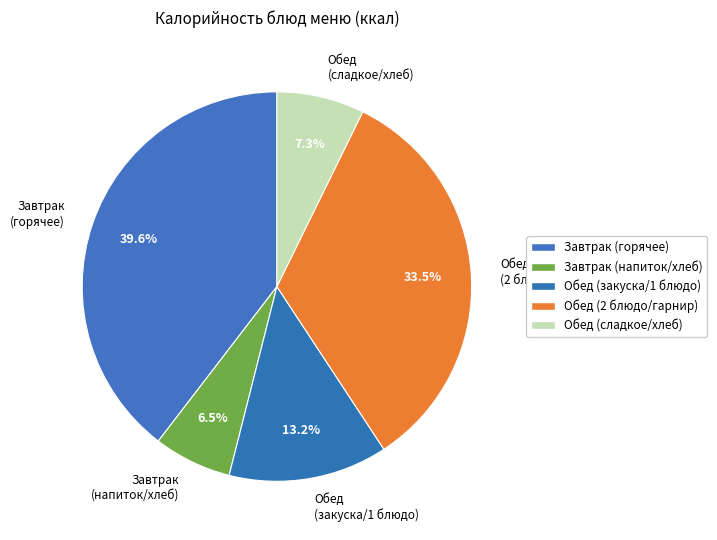

Which category has the smallest portion of the pie?

Завтрак (напиток/хлеб)